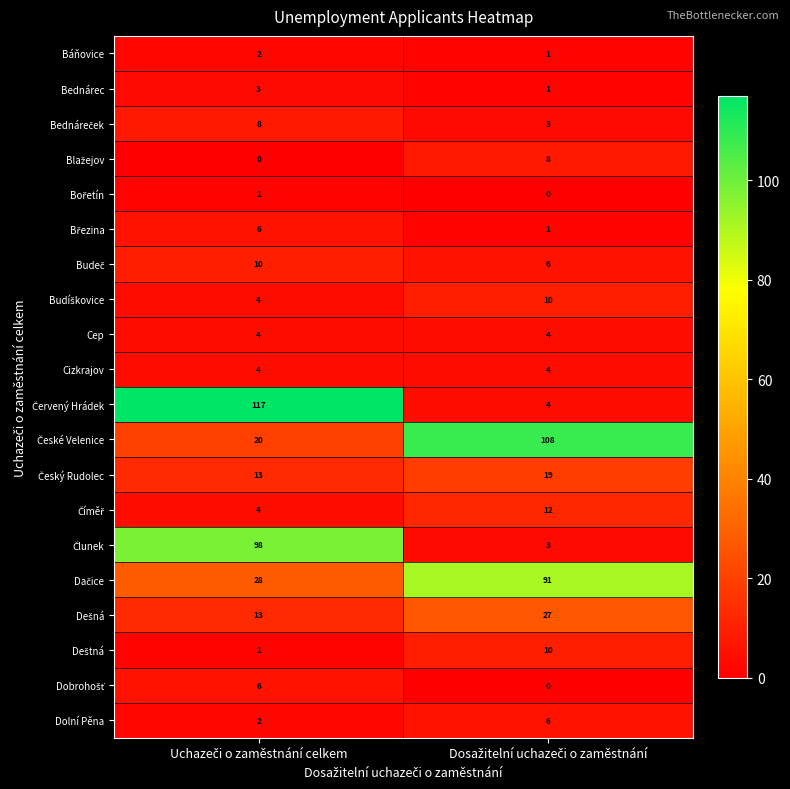

What is the difference between the maximum and minimum values in the Dolní Pěna series?

4